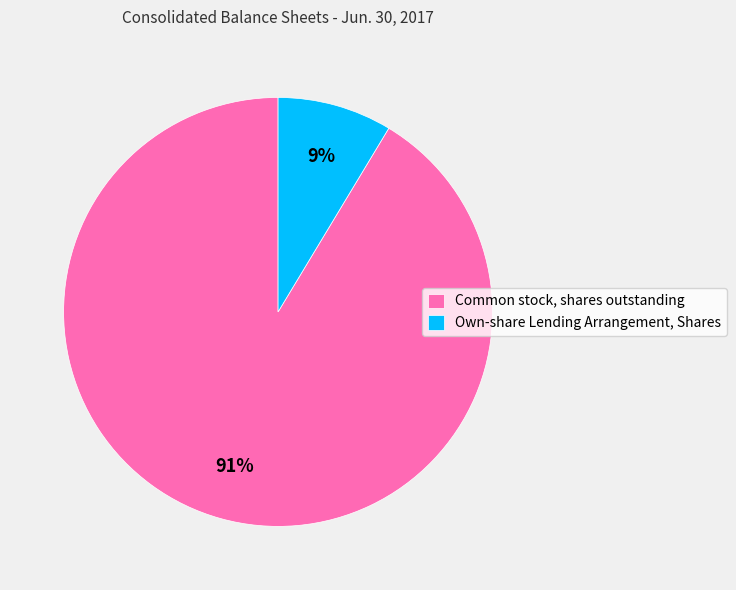

Do Own-share Lending Arrangement, Shares and Common stock, shares outstanding together represent more than half of the pie?

Yes